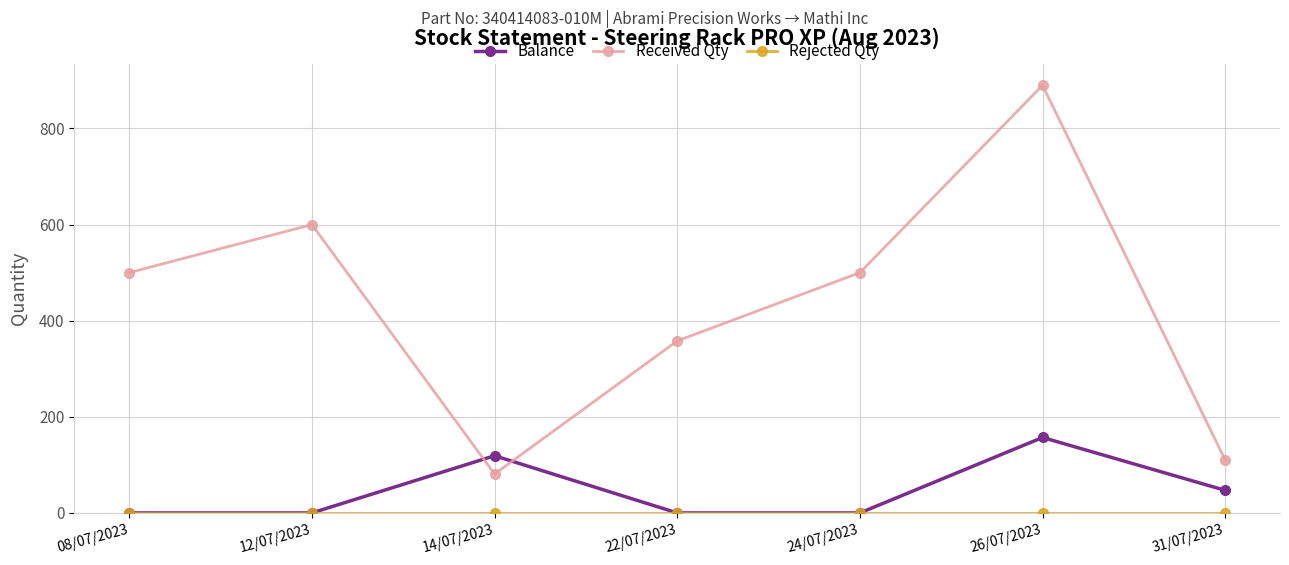

What is the label of the 4th point from the right?

22/07/2023